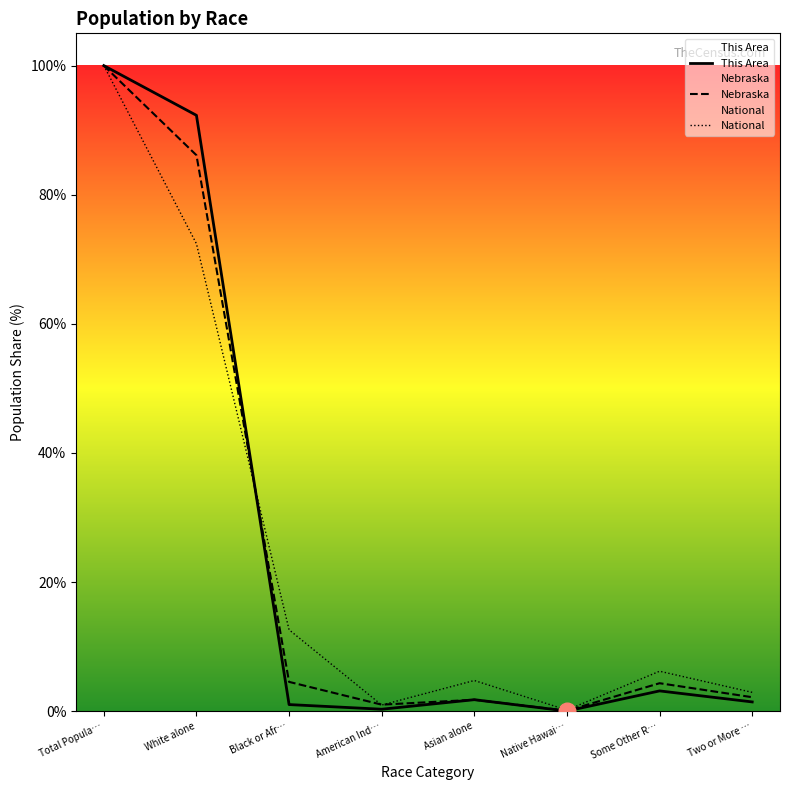

List the series in order of their peak value, lowest first.

This Area, Nebraska, National